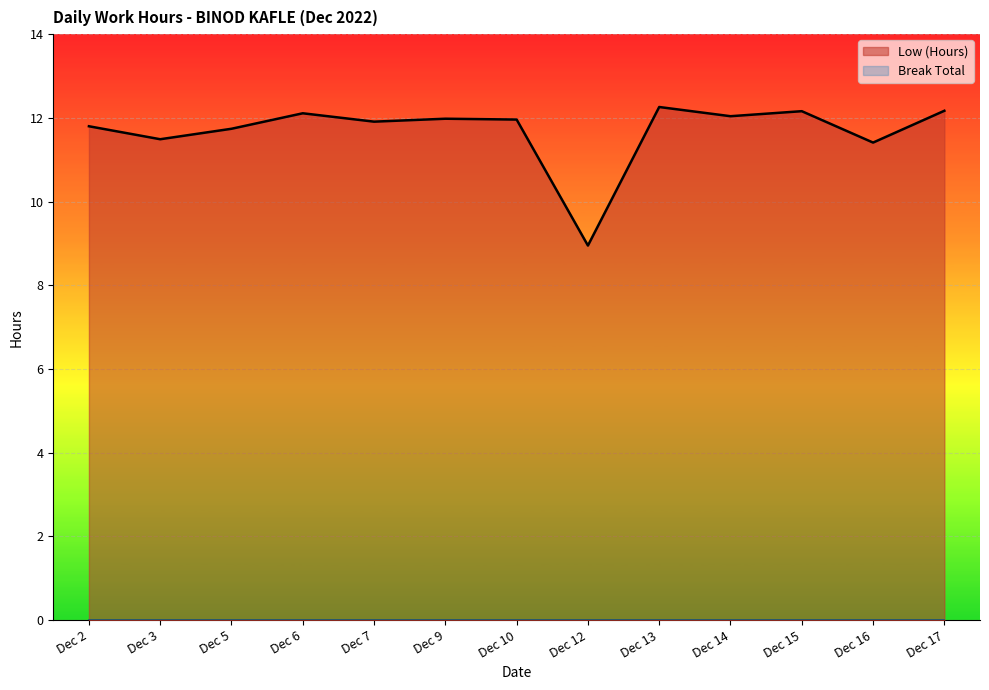

At which category does the chart reach its peak across all series?

Dec 13